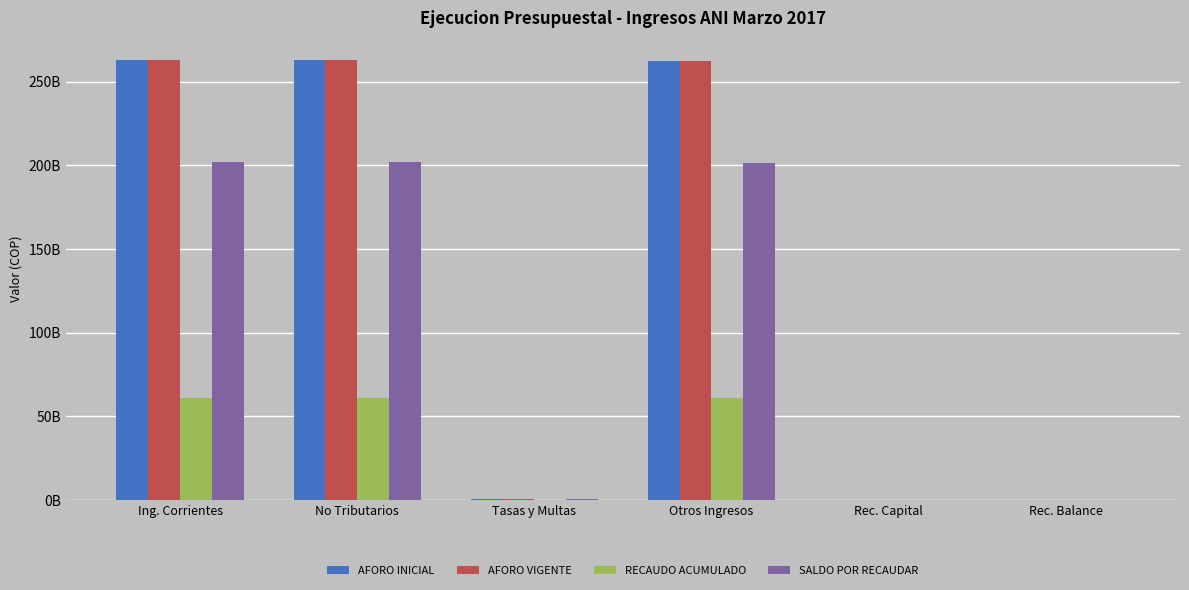

Reading right to left, transcribe all the data shown in this chart.

AFORO INICIAL: 40000000.0	192000000.0	262438200000.0	684000000.0	263122200000.0	263122200000.0
AFORO VIGENTE: 40000000.0	192000000.0	262438200000.0	684000000.0	263122200000.0	263122200000.0
RECAUDO ACUMULADO: 59676655.4	73359193.4	60830581405.4	0.0	60830581405.4	60830581405.4
SALDO POR RECAUDAR: 40000000.0	118640806.6	201607618594.6	684000000.0	202291618594.6	202291618594.6